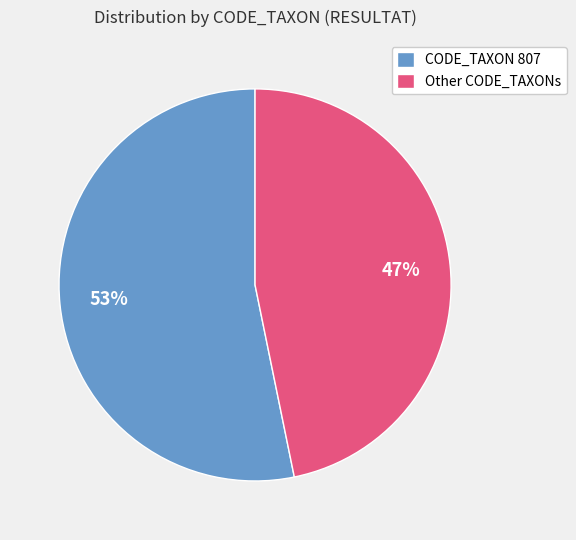

Which category accounts for the majority?

CODE_TAXON 807